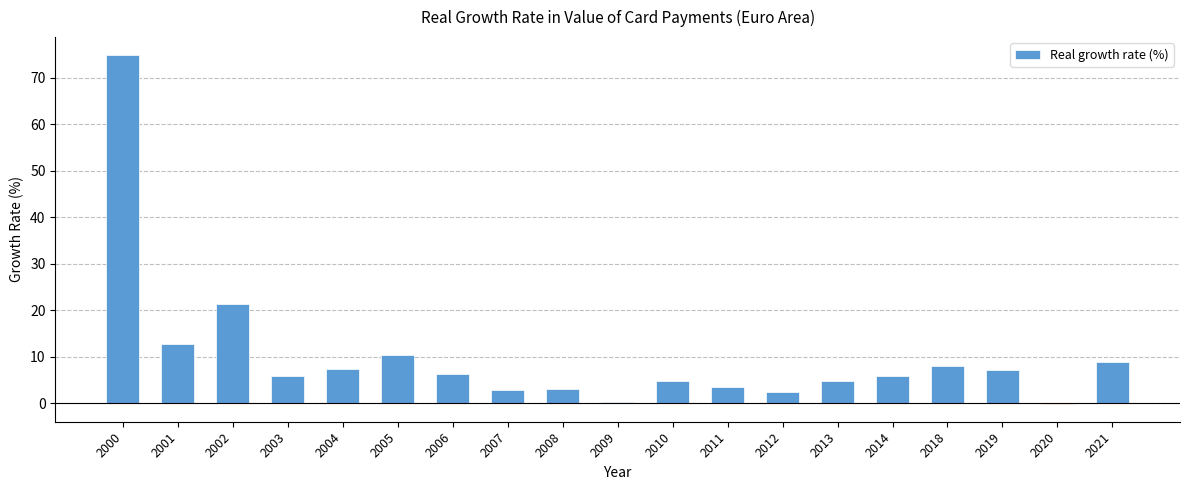

The value at 2001 is 5.3. True or false?

False